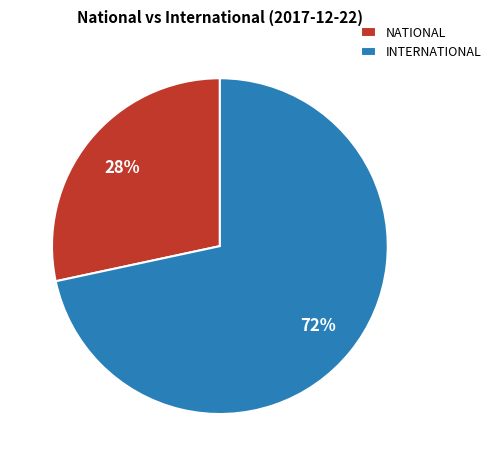

Do INTERNATIONAL and NATIONAL together represent more than half of the pie?

Yes